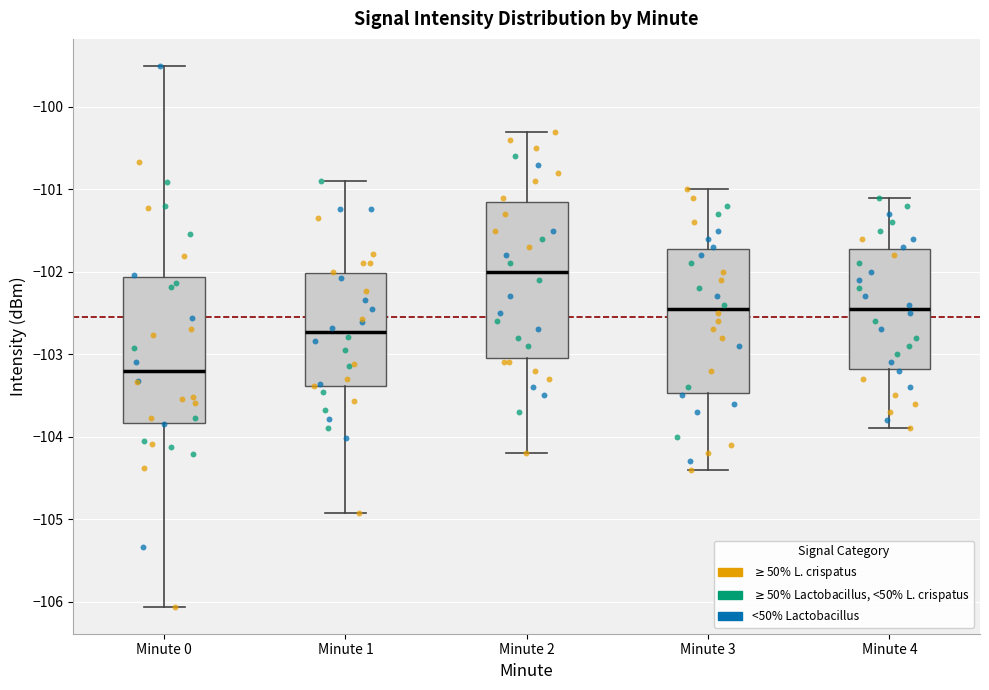

Reading left to right, transcribe this box plot: for each box, give where its median line is, the range the box spans, and where its two whiskers end, as read against the y-axis. The values are not printed on the chart, so give them approximately, as read against the axis.

Minute 0: median -103.2, box -103.8 to -102.1, whiskers -106.1 to -99.5
Minute 1: median -102.7, box -103.4 to -102.0, whiskers -104.9 to -100.9
Minute 2: median -102.0, box -103.0 to -101.1, whiskers -104.2 to -100.3
Minute 3: median -102.4, box -103.5 to -101.7, whiskers -104.4 to -101.0
Minute 4: median -102.4, box -103.2 to -101.7, whiskers -103.9 to -101.1